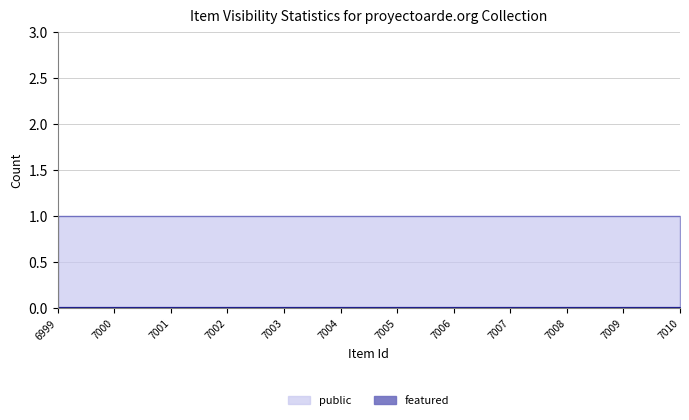

How many data points does each series have?

12